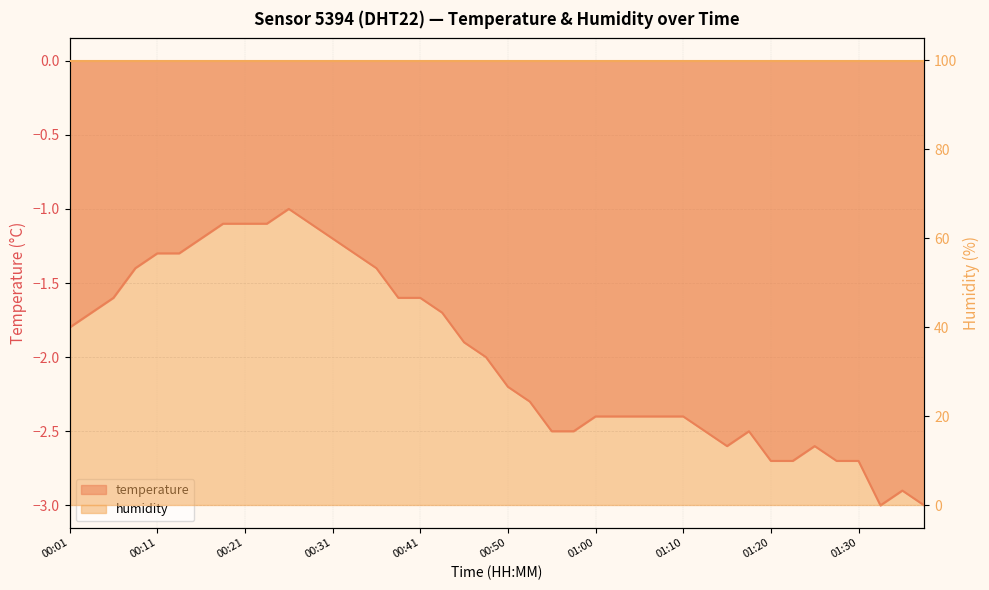

Rank the categories by value from lowest to highest.

01:32, 01:37, 01:35, 01:20, 01:22, 01:27, 01:30, 01:15, 01:25, 00:55, 00:58, 01:13, 01:18, 01:00, 01:03, 01:05, 01:08, 01:10, 00:53, 00:50, 00:48, 00:45, 00:01, 00:03, 00:43, 00:06, 00:38, 00:41, 00:08, 00:36, 00:11, 00:13, 00:33, 00:16, 00:31, 00:18, 00:21, 00:23, 00:28, 00:26